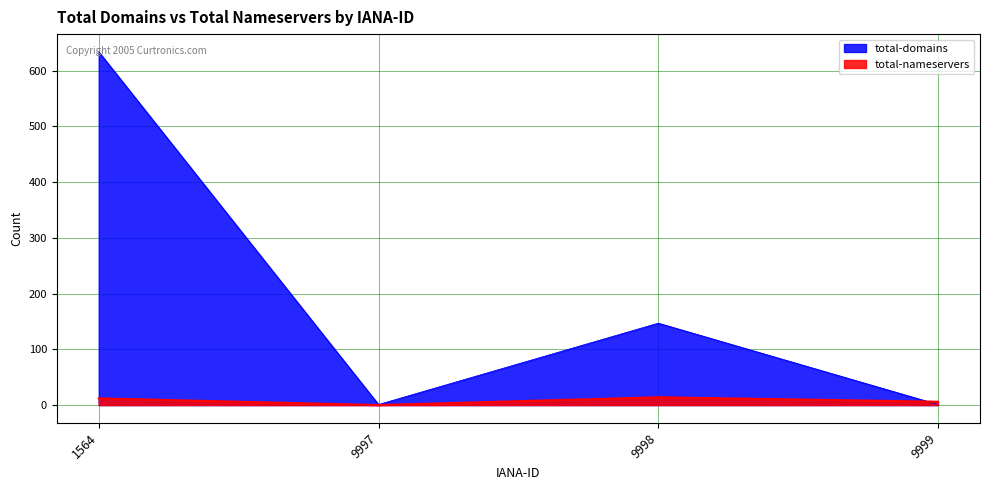

What is the difference between the maximum and minimum values in the total-nameservers series?

14